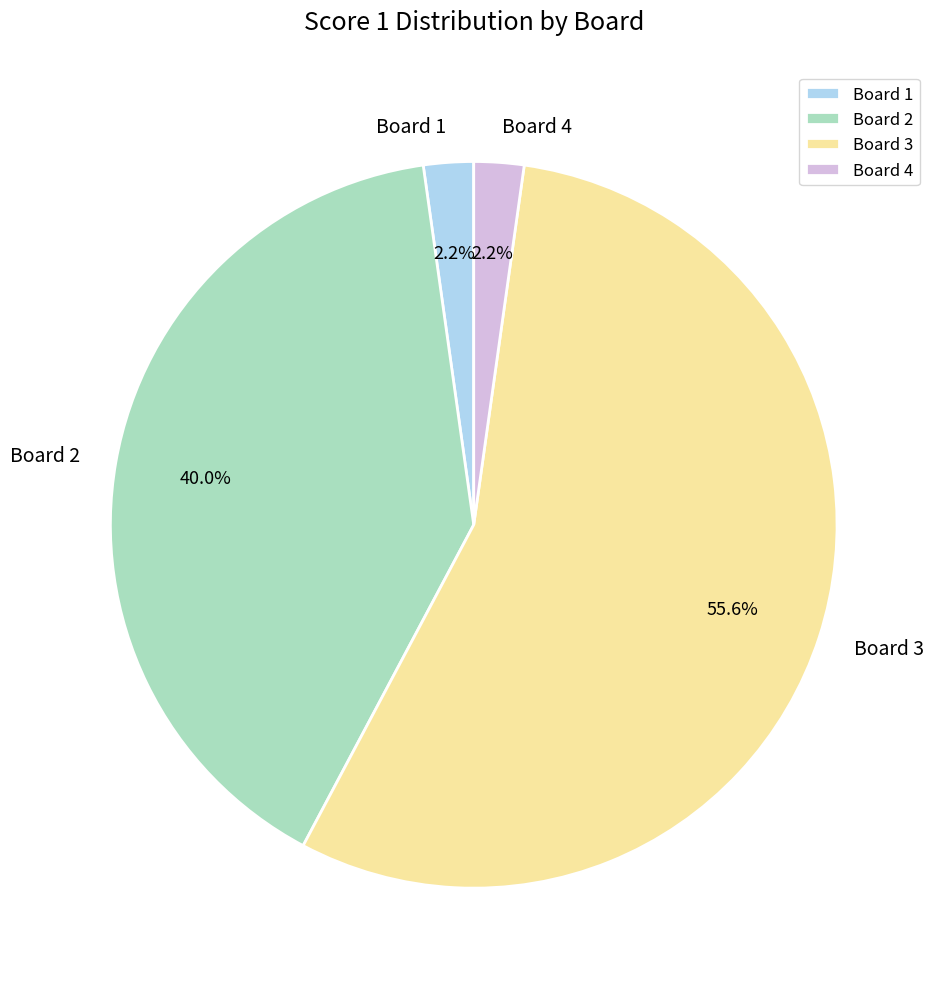

How many segments does this pie chart have?

4